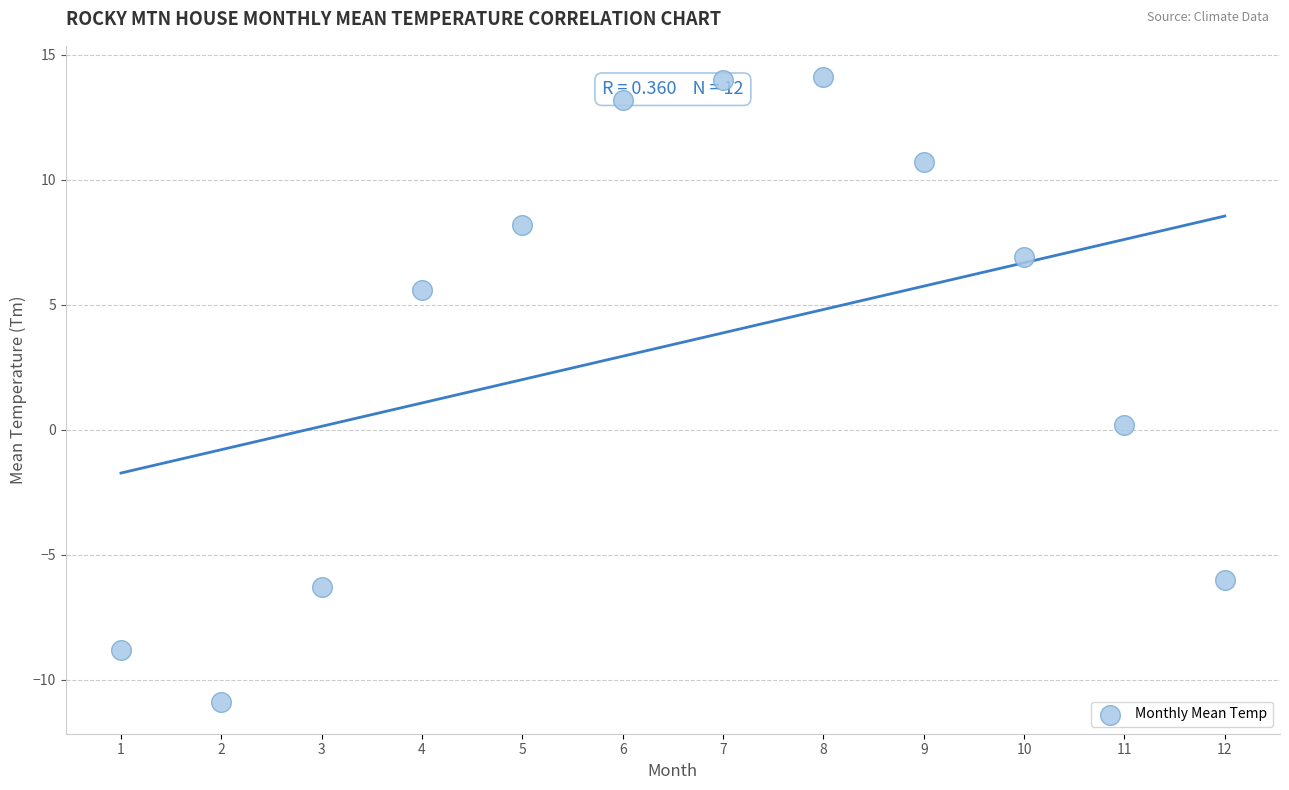

What is the range of X values (max minus min)?

11.0